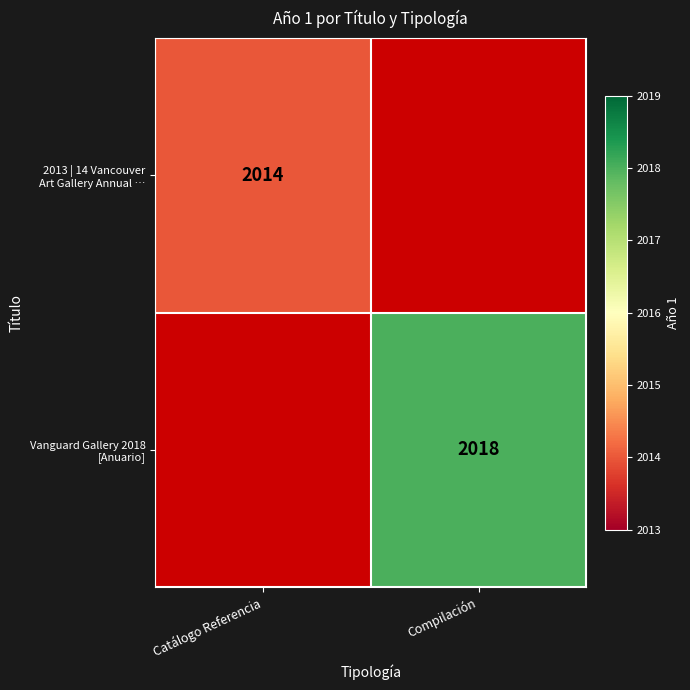

Count the number of data series in this chart.

2